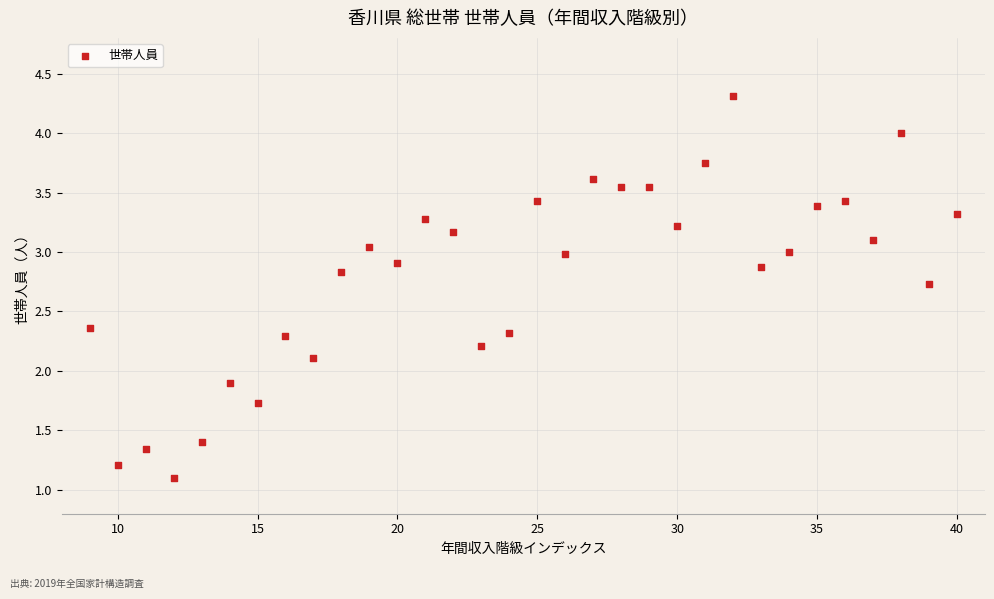

What is the range of Y values (max minus min)?

3.2